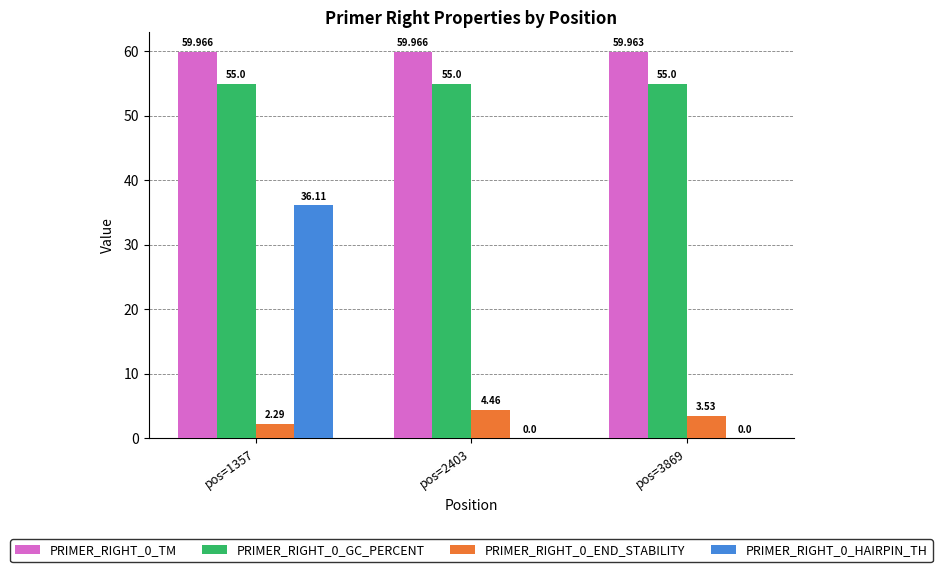

Count the number of categories in the chart.

3